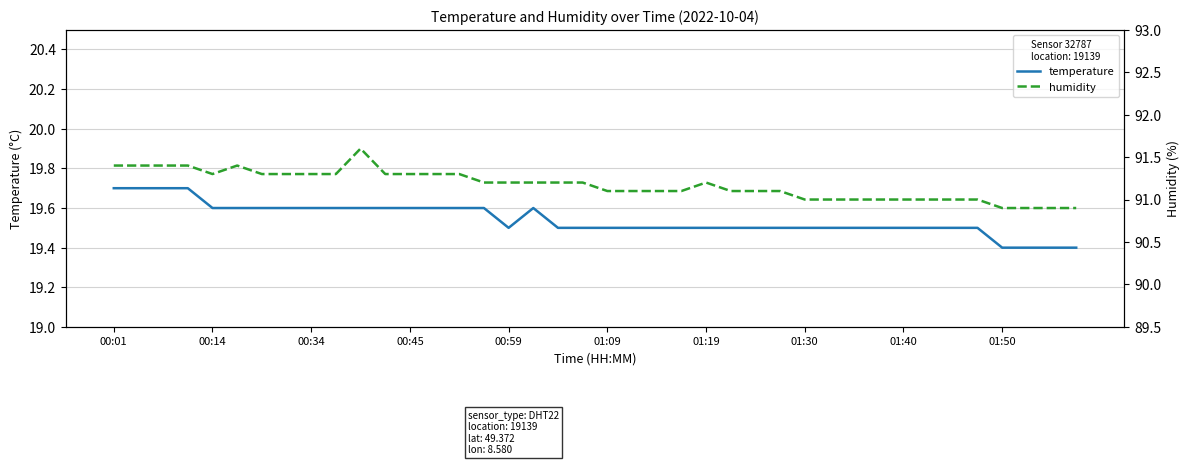

The temperature series shows 19.5 at 01:09. True or false?

True